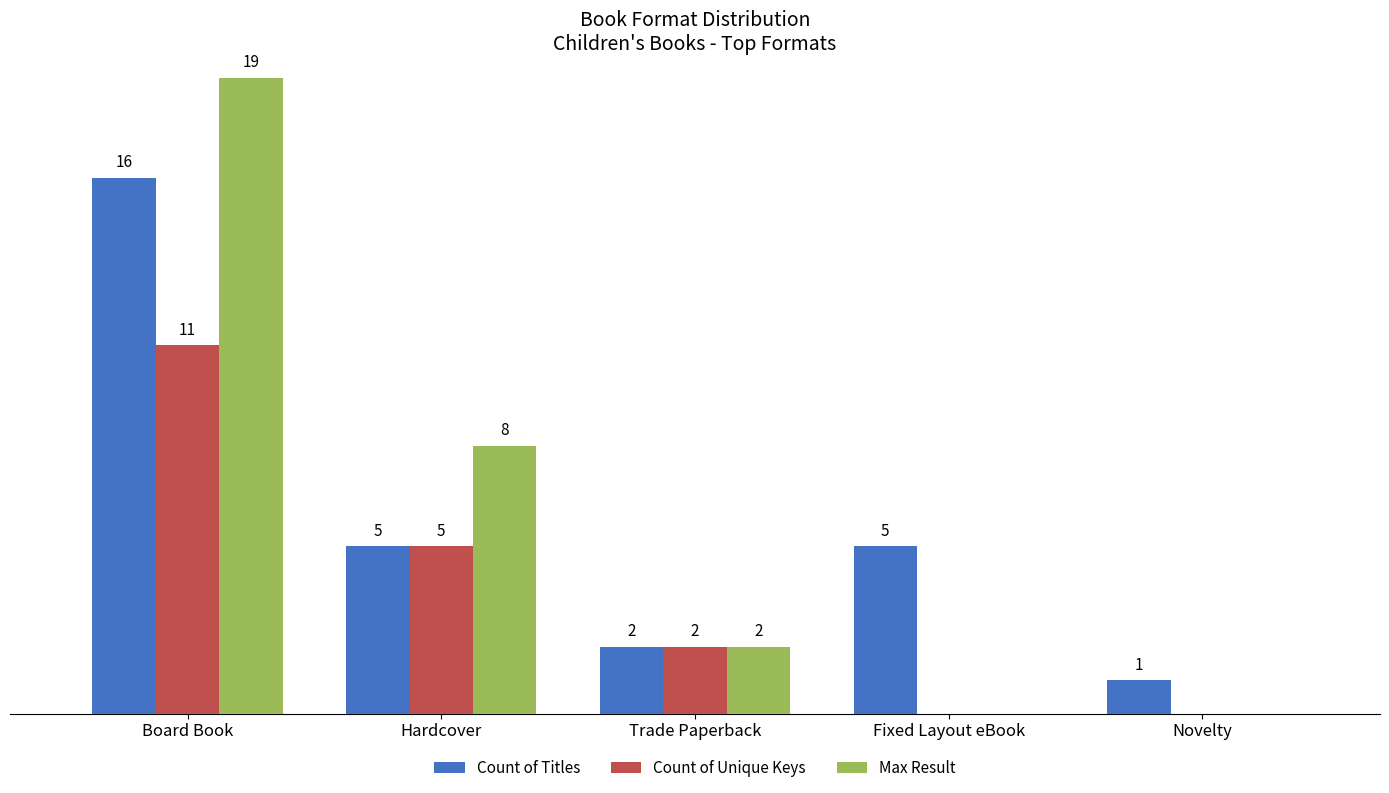

Which series changed the most between Hardcover and Fixed Layout eBook?

Max Result